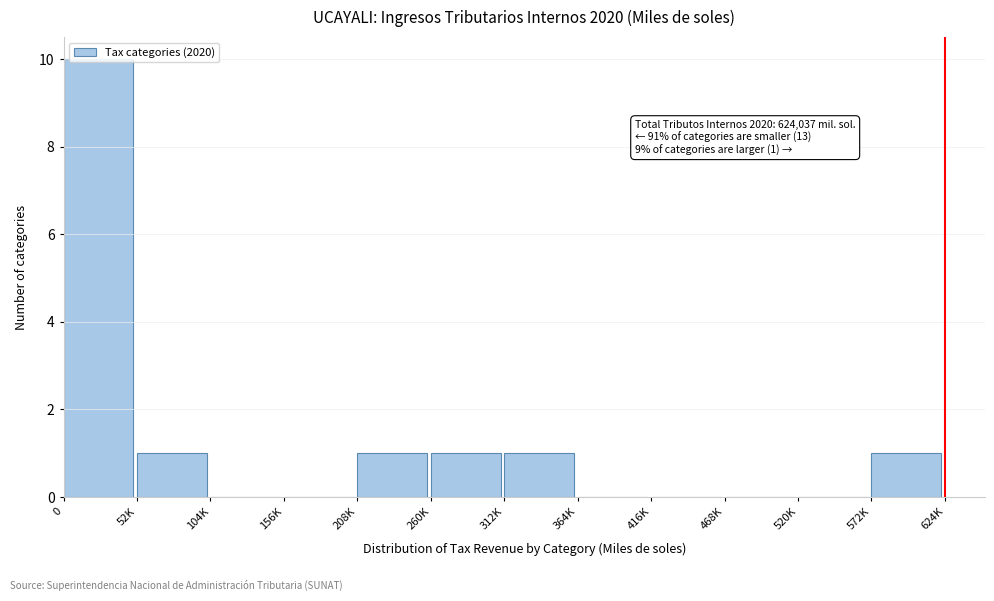

Which has a higher value, 364K or 260K?

260K